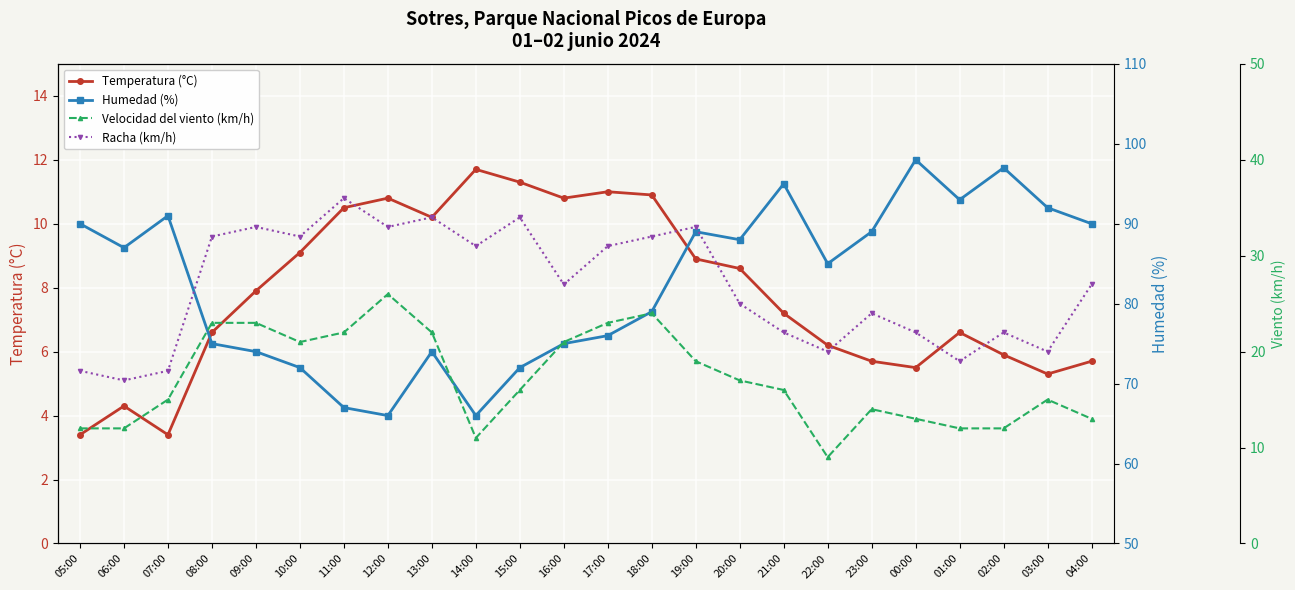

Which series has the largest range (max minus min)?

Humedad (%)